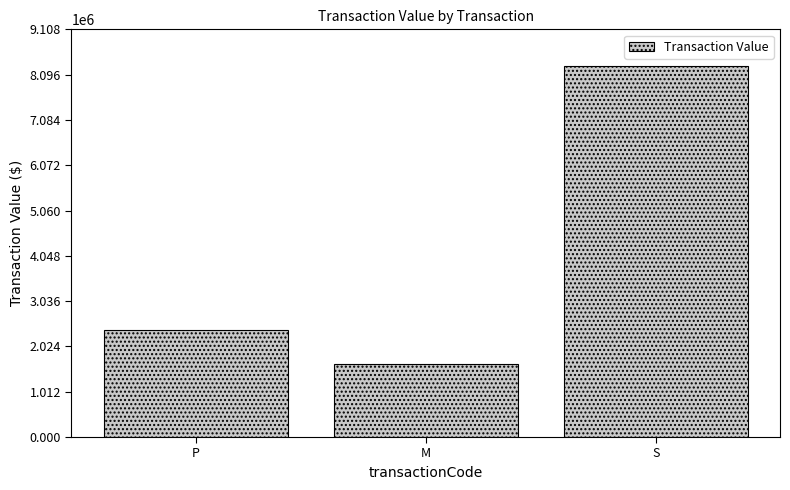

What position from the right is P?

3